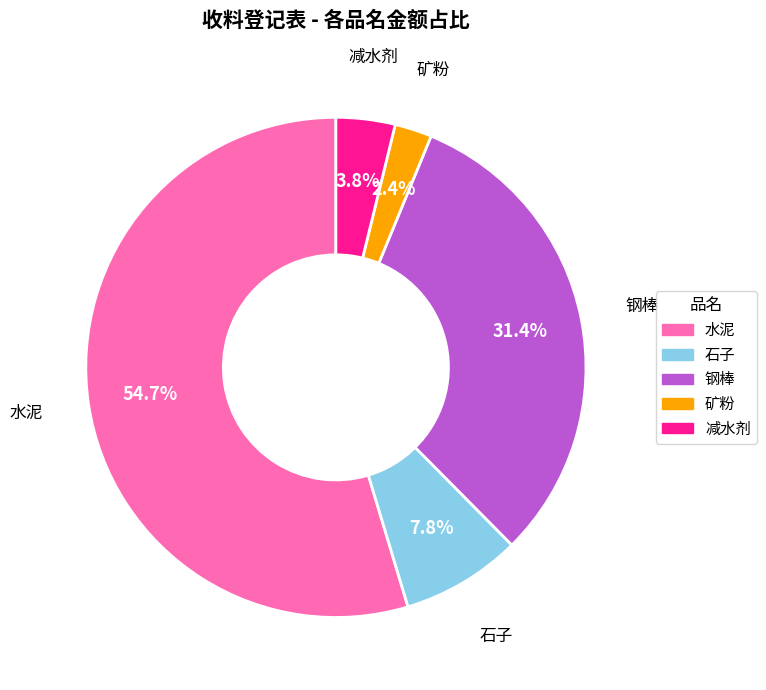

Rank the categories by value from highest to lowest.

水泥, 钢棒, 石子, 减水剂, 矿粉